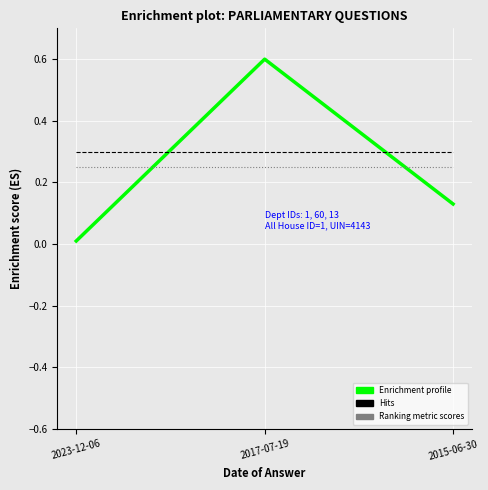

Does the chart have visible grid lines?

Yes